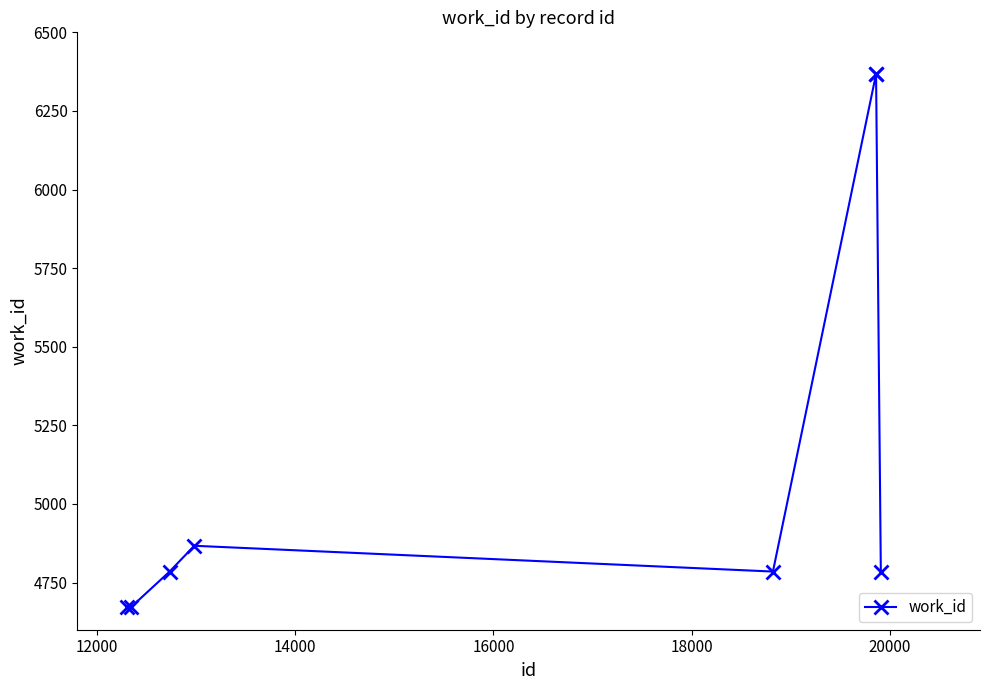

Reading left to right, extract all data points from this chart.

4671	4671	4785	4867	4785	6366	6366	4785